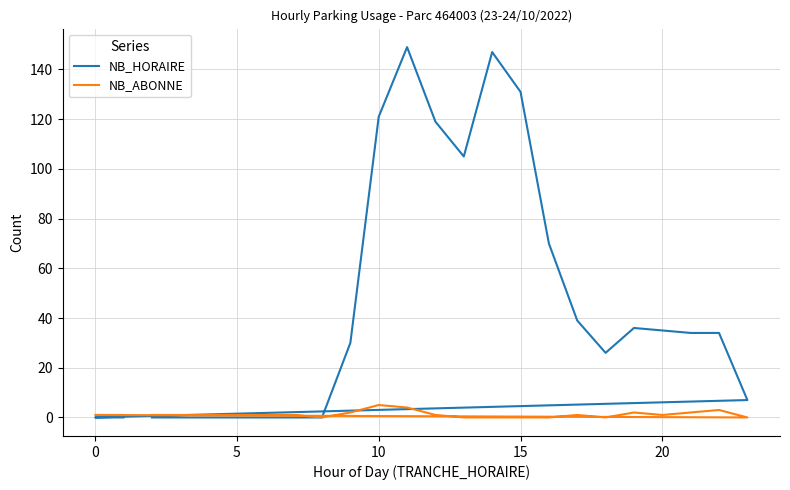

True or false: NB_HORAIRE has more than 1 points higher than both neighbors.

True